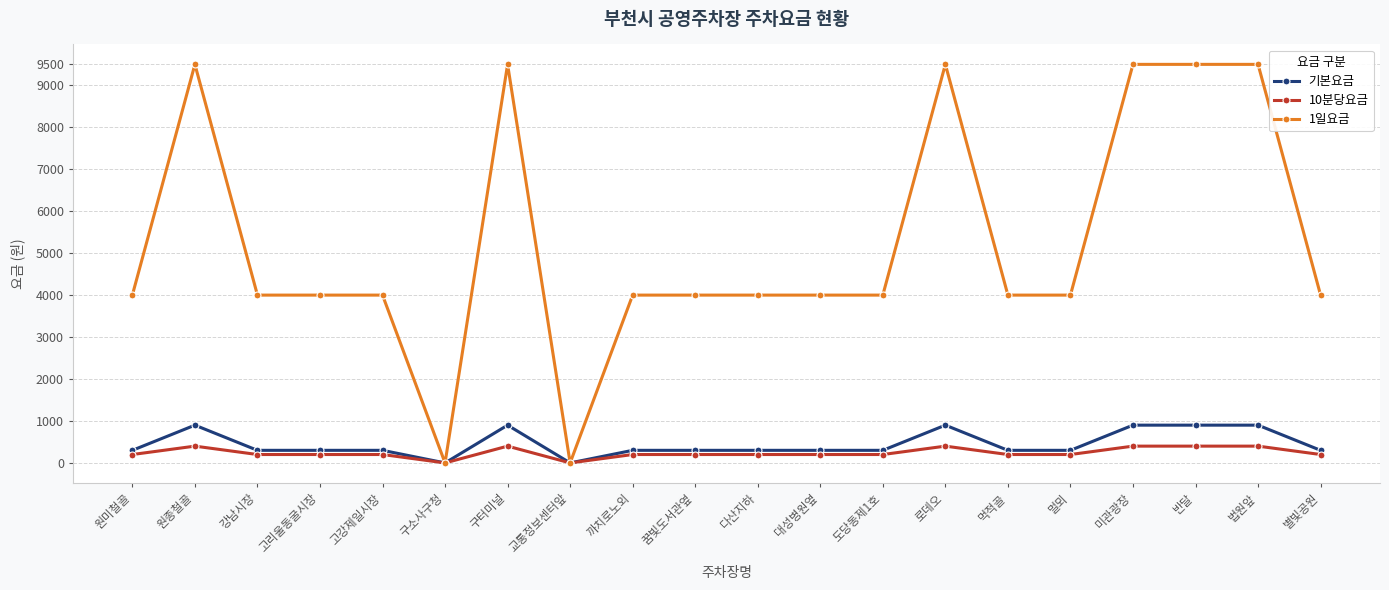

What is the approximate value of 1일요금 at 원종철골?

9500